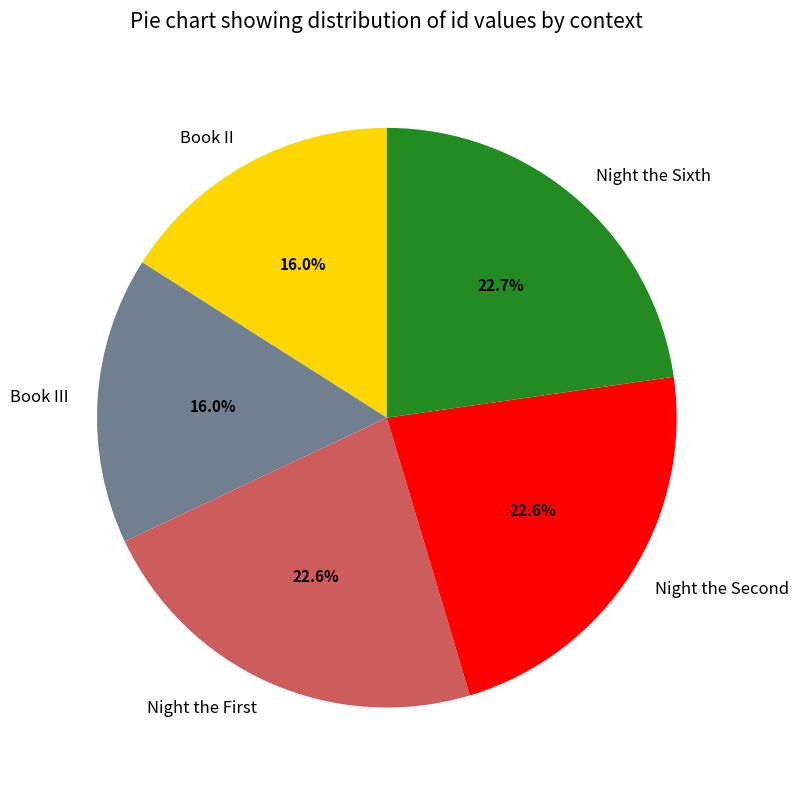

How many segments does this pie chart have?

5